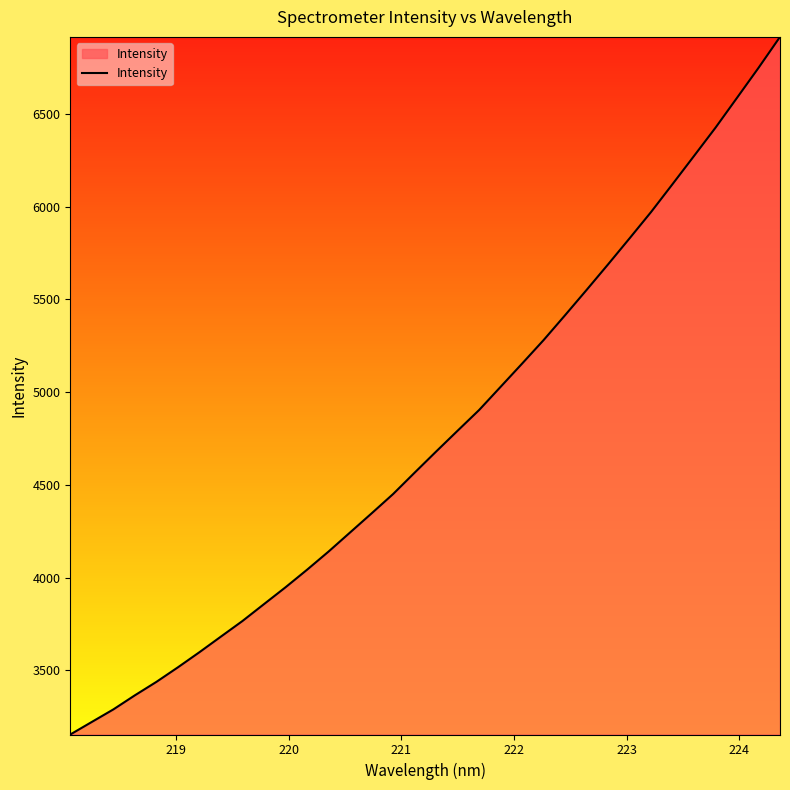

What is the minimum value shown in the chart?

3153.4